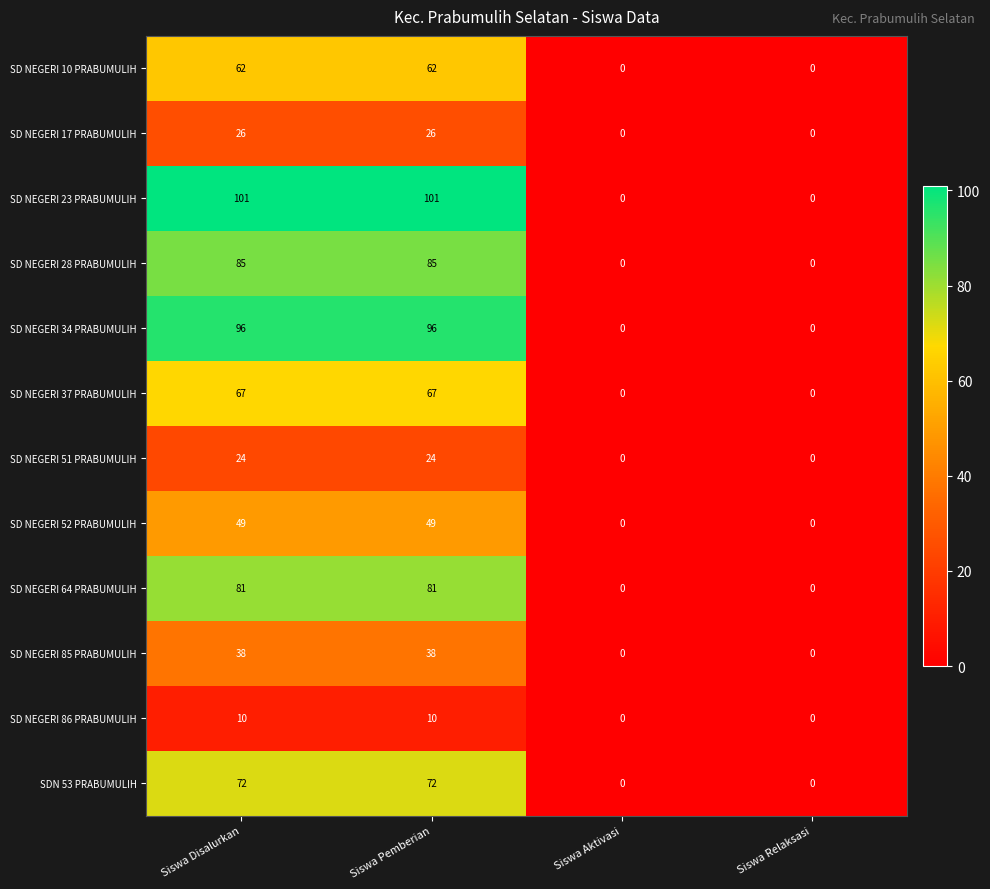

At how many categories does at least one series exceed 27?

2